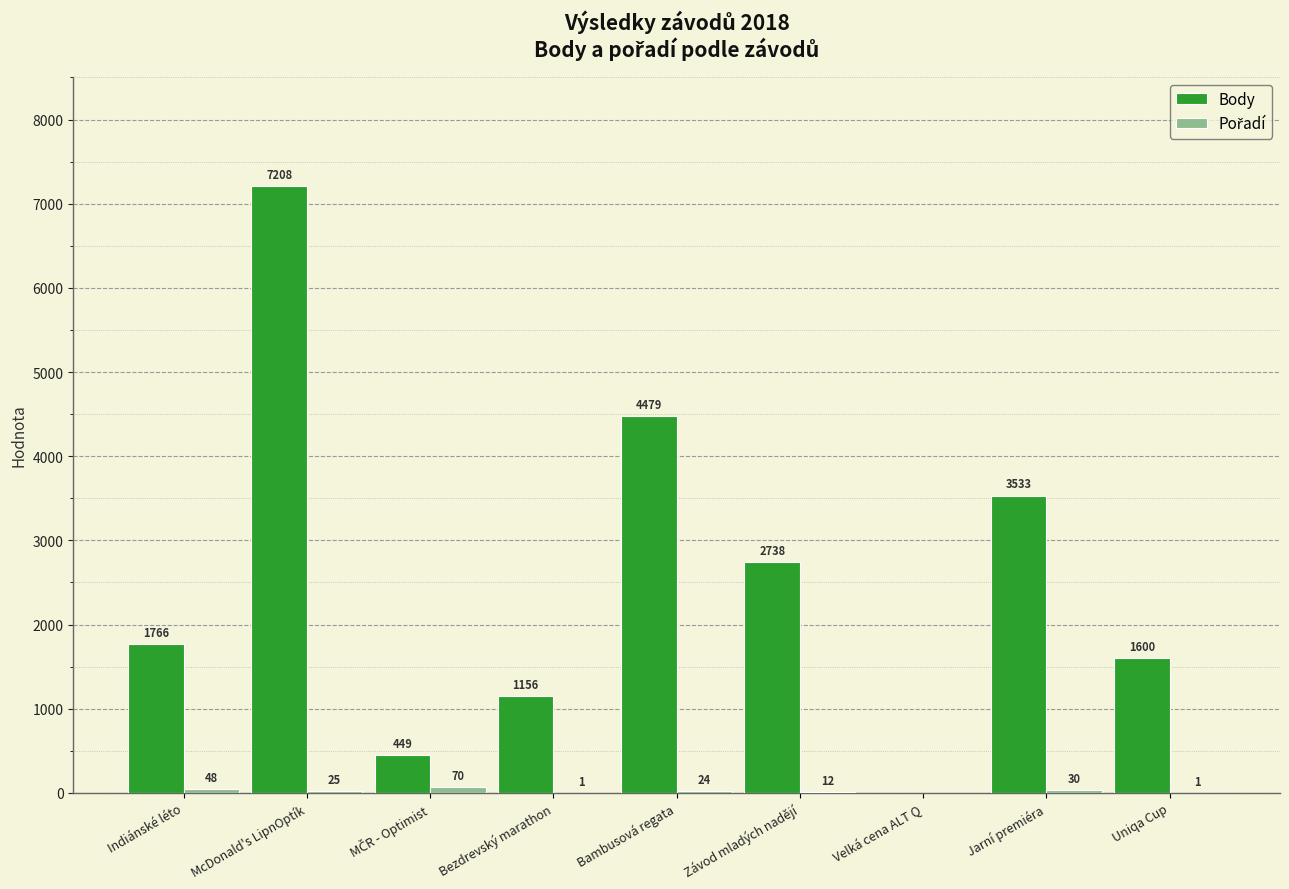

What is the sum of all Body values?

22929